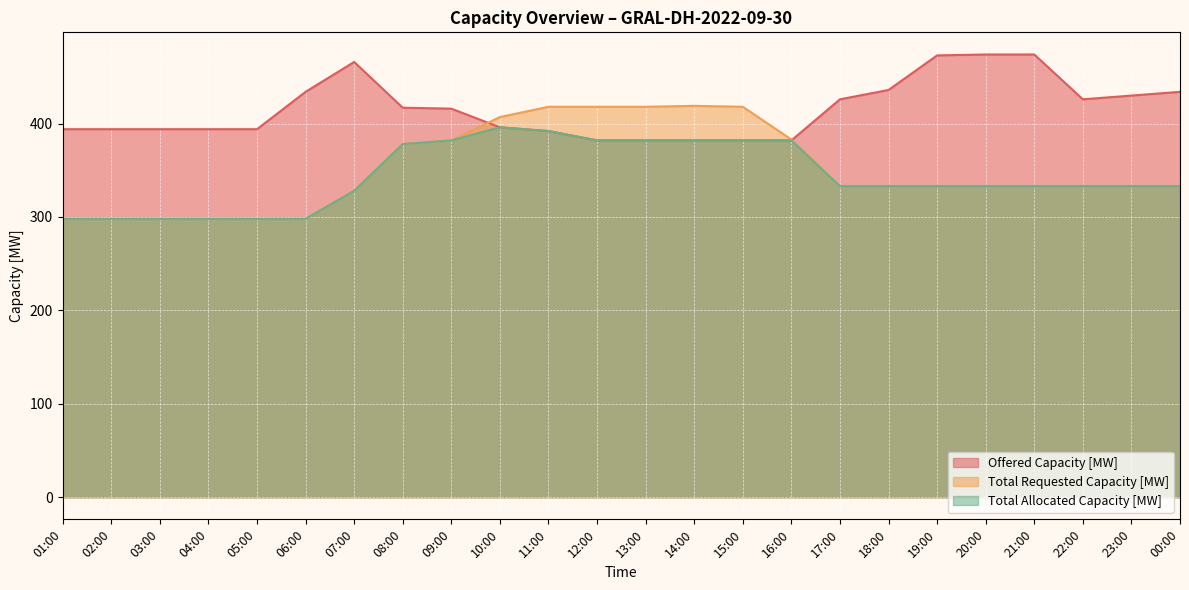

Where is the first local maximum for Total Requested Capacity [MW]?

14:00